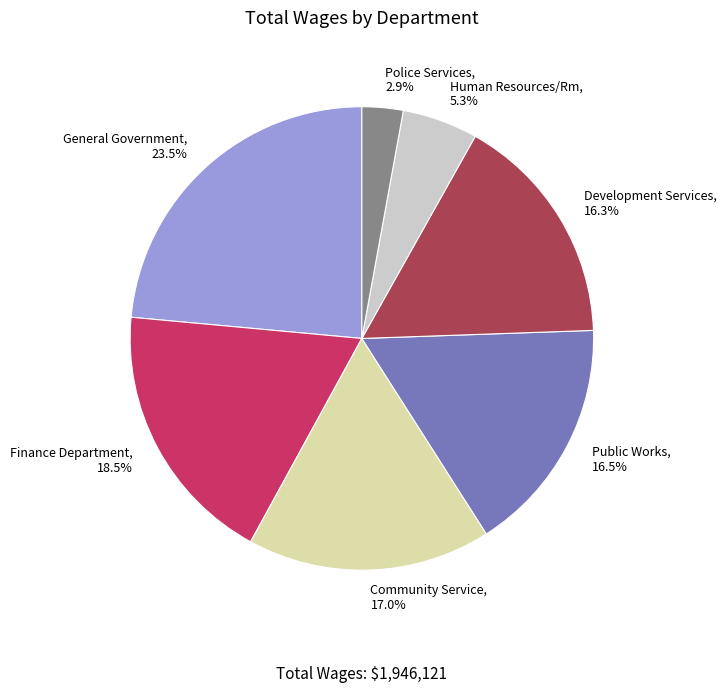

To the nearest percent, what percentage of the pie is Police Services?

3%